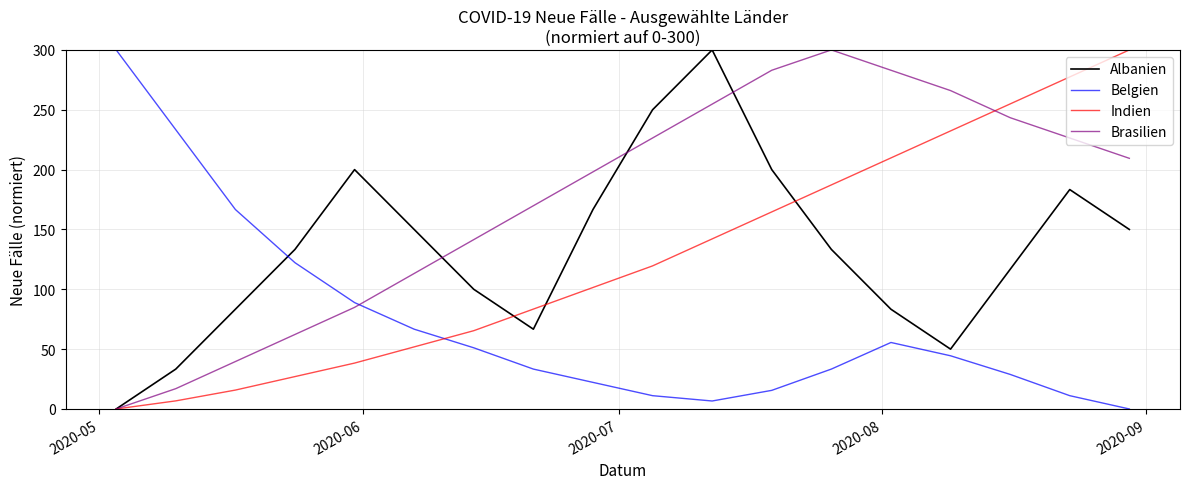

How many intersections are there between Indien and Belgien?

1